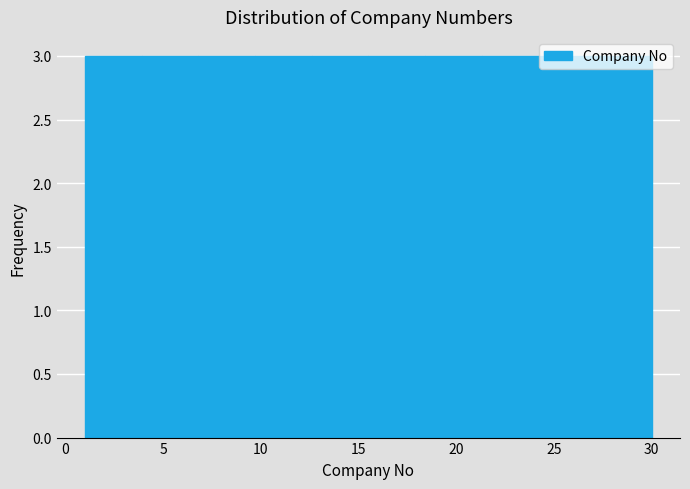

What is the height of the bar covering 12.6 to 15.5 on the x-axis? Neither the bar edges nor the heights are printed on the chart, so give them approximately, as read against the axes.

3